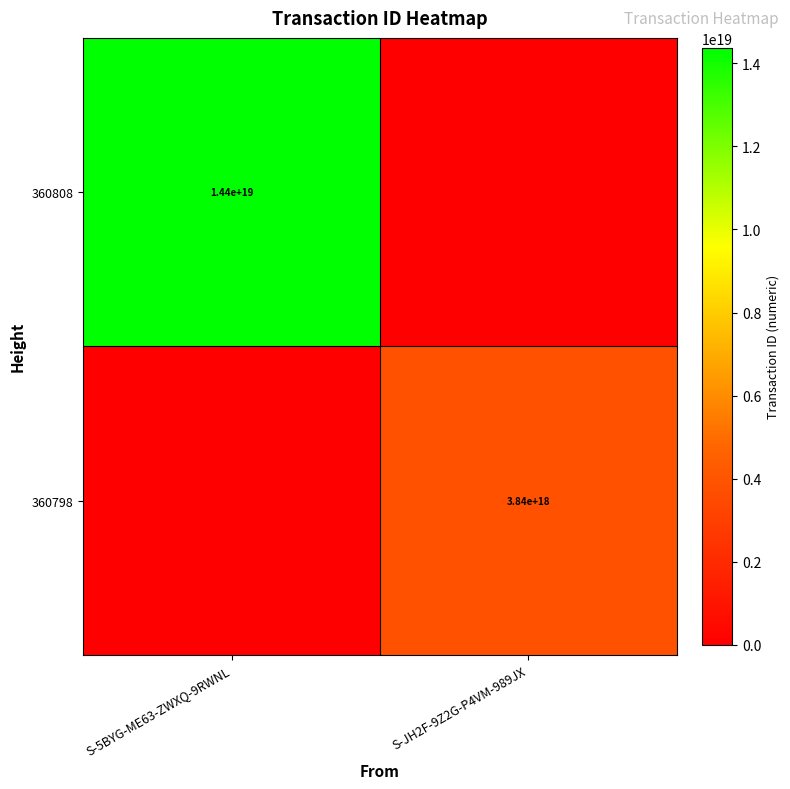

Between S-5BYG-ME63-ZWXQ-9RWNL and S-JH2F-9Z2G-P4VM-989JX, which is larger?

S-5BYG-ME63-ZWXQ-9RWNL